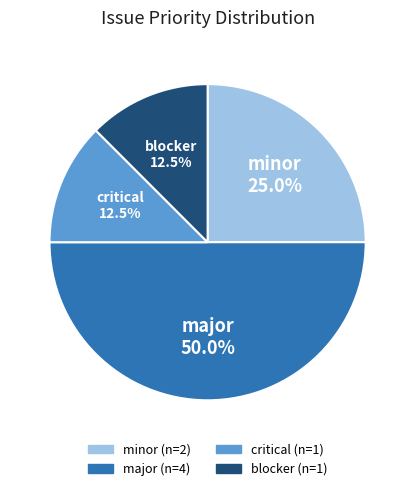

Does blocker represent more than half of the total?

No